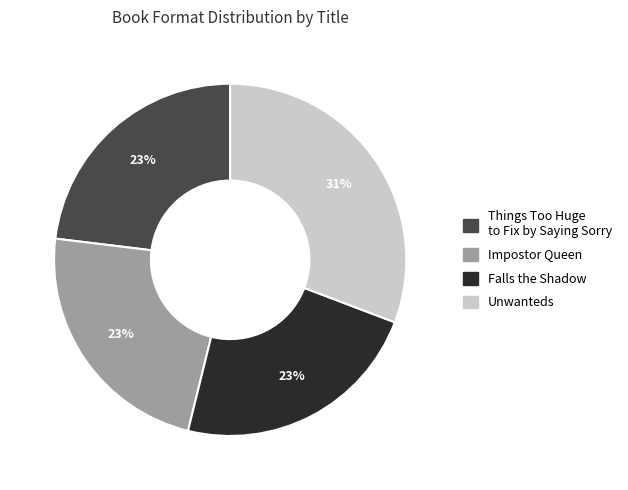

To the nearest percent, what is the average slice percentage?

25%